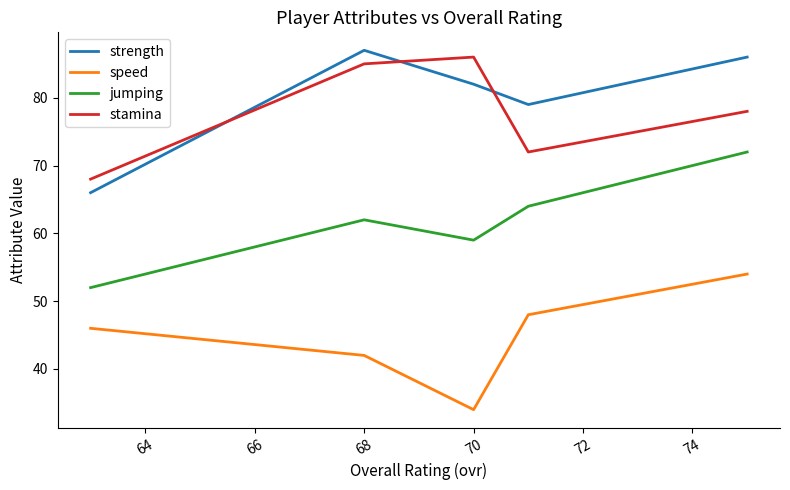

What is the difference between the second highest and second lowest values in the speed series?

6